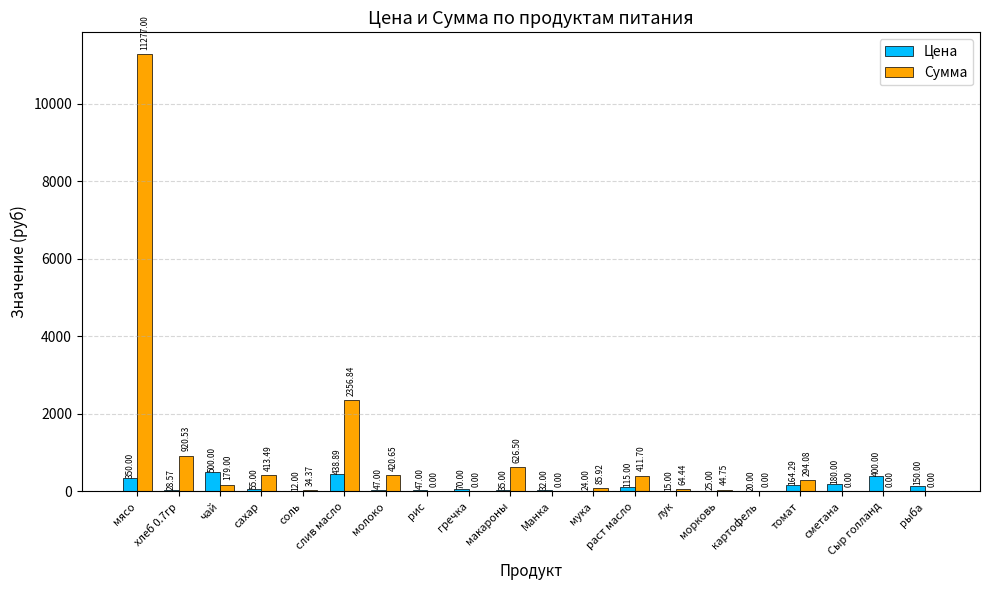

How many series are shown in this chart?

2